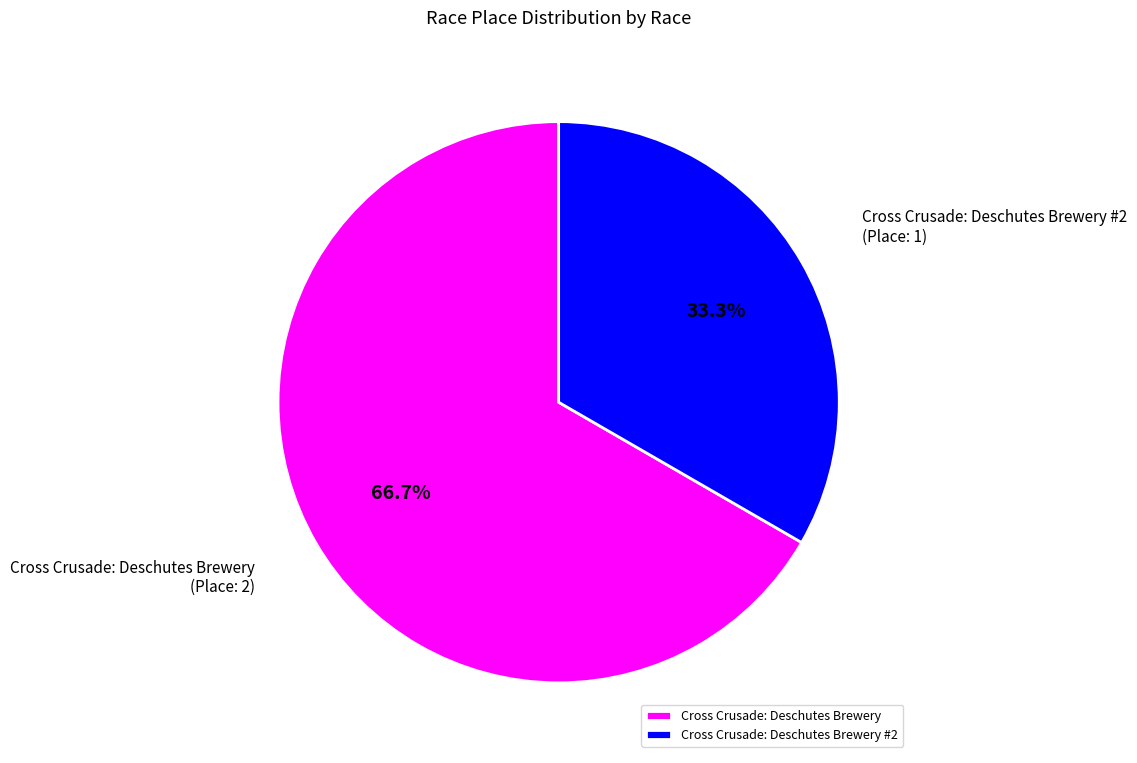

To the nearest percent, what is the average slice percentage?

50%